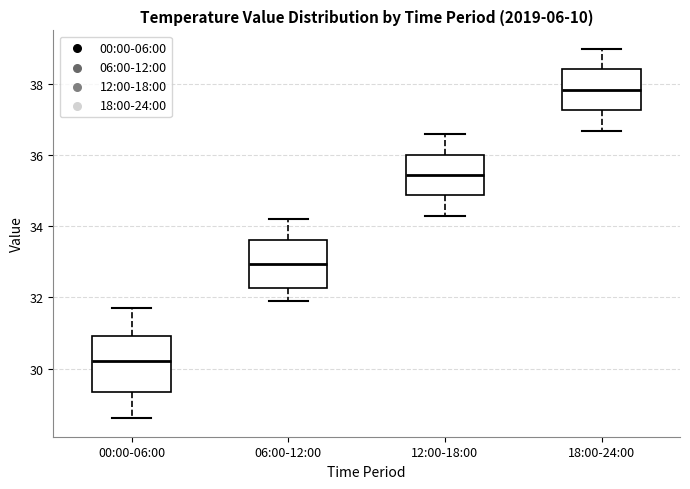

Reading left to right, read every box against the y-axis: the position of its median line, the range the box covers, and the ends of its whiskers. The values are not printed on the chart, so give them approximately, as read against the axis.

00:00-06:00: median 30.2, box 29.4 to 31.0, whiskers 28.6 to 31.8
06:00-12:00: median 33.0, box 32.2 to 33.6, whiskers 32.0 to 34.2
12:00-18:00: median 35.4, box 34.8 to 36.0, whiskers 34.4 to 36.6
18:00-24:00: median 37.8, box 37.2 to 38.4, whiskers 36.8 to 39.0